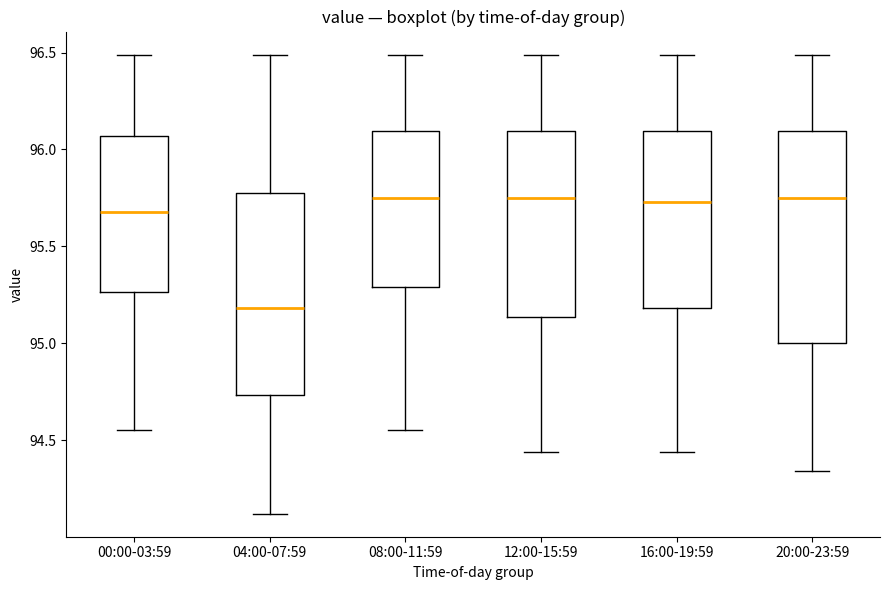

Reading left to right, read every box against the y-axis: the position of its median line, the range the box covers, and the ends of its whiskers. The values are not printed on the chart, so give them approximately, as read against the axis.

00:00-03:59: median 95.70, box 95.25 to 96.05, whiskers 94.55 to 96.50
04:00-07:59: median 95.20, box 94.75 to 95.80, whiskers 94.10 to 96.50
08:00-11:59: median 95.75, box 95.30 to 96.10, whiskers 94.55 to 96.50
12:00-15:59: median 95.75, box 95.15 to 96.10, whiskers 94.45 to 96.50
16:00-19:59: median 95.75, box 95.20 to 96.10, whiskers 94.45 to 96.50
20:00-23:59: median 95.75, box 95.00 to 96.10, whiskers 94.35 to 96.50